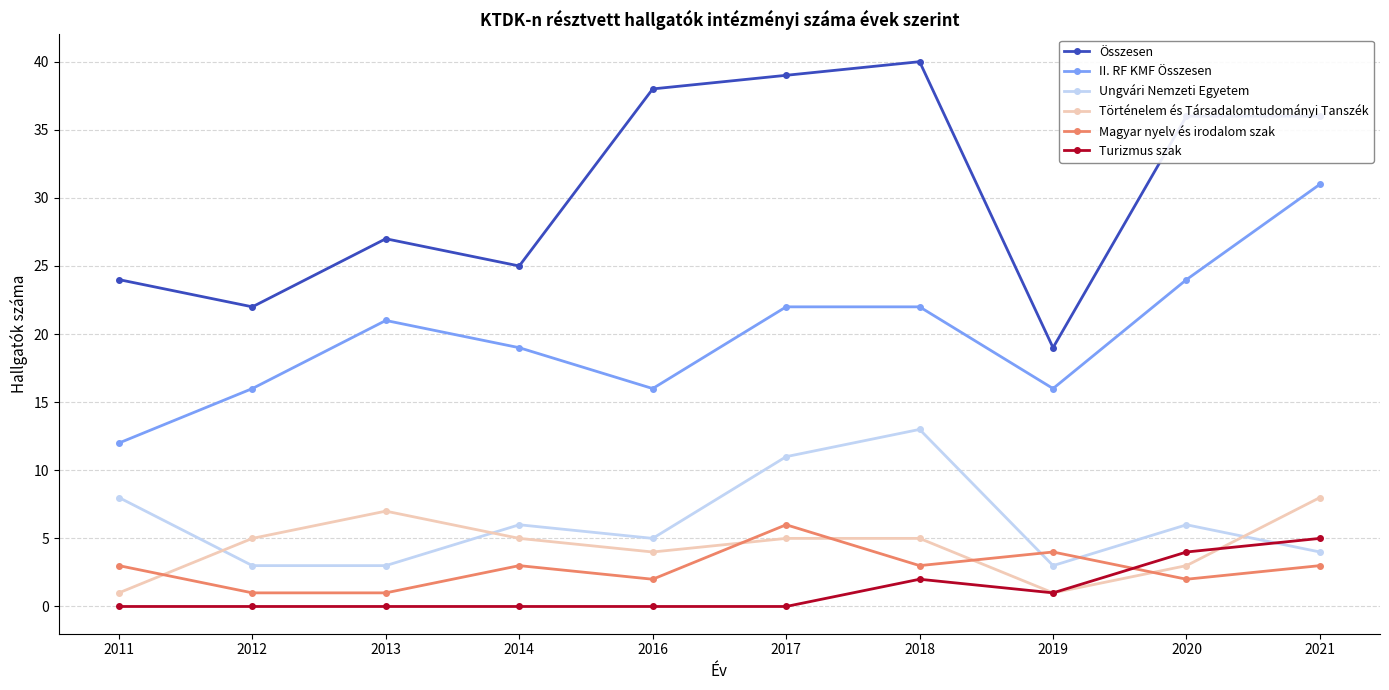

Is it true that II. RF KMF Összesen equals 16 at 2019?

True